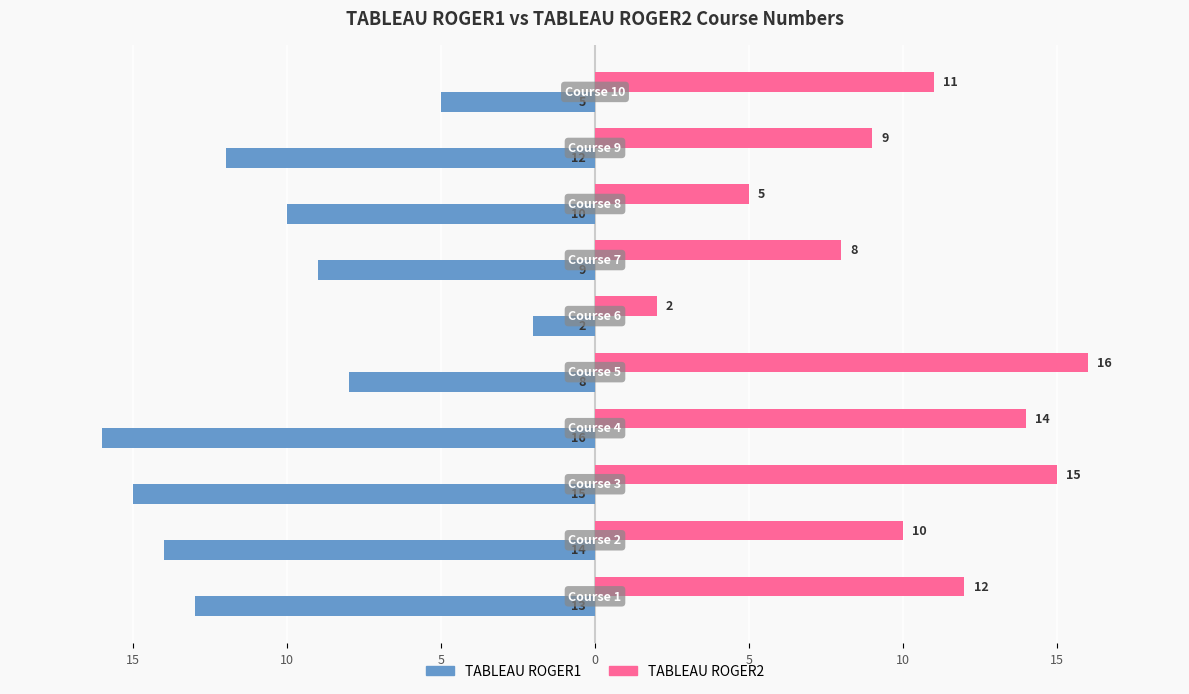

What are all the series names shown in the legend?

TABLEAU ROGER1, TABLEAU ROGER2